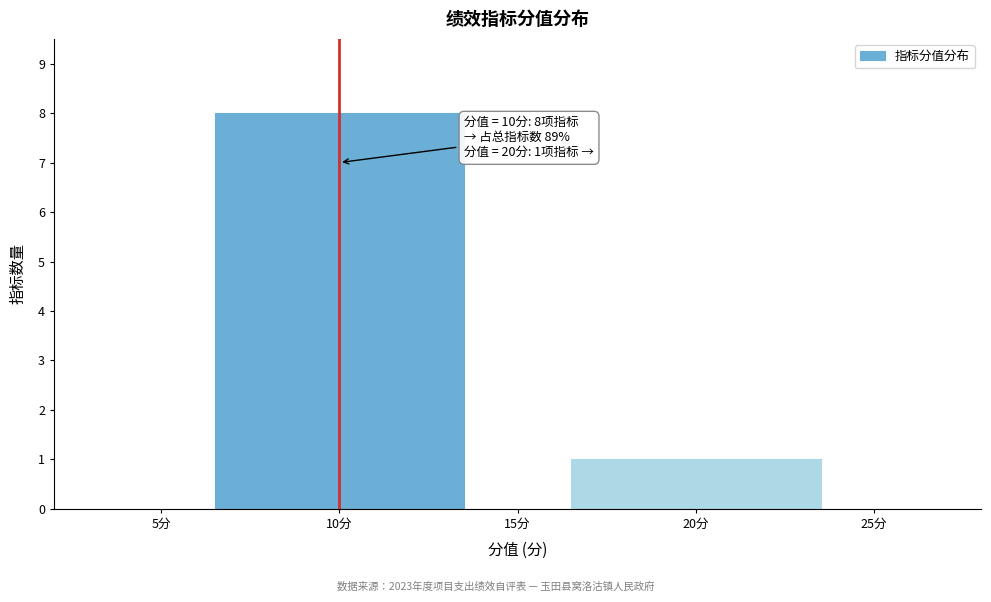

Reading left to right, what are all the values shown in this chart?

10分=8	20分=1